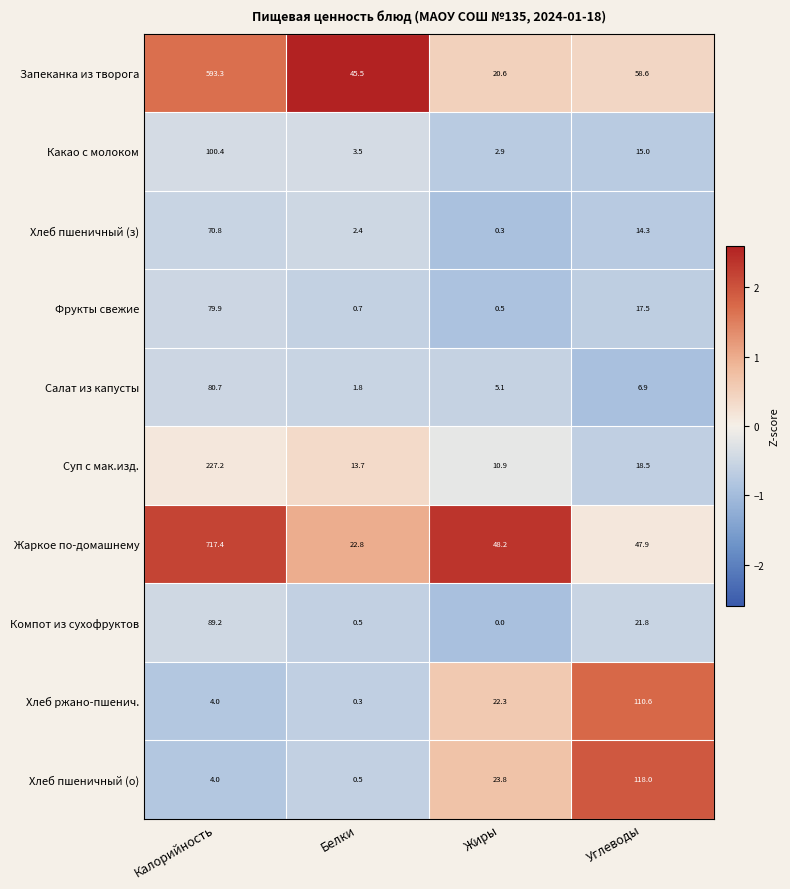

What is the total value across all series at Калорийность?

1966.9